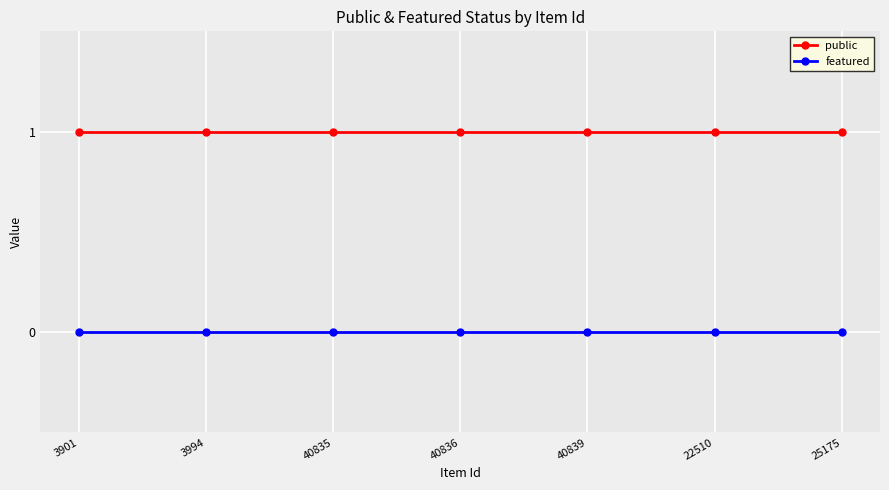

True or false: featured and public cross at least once.

False